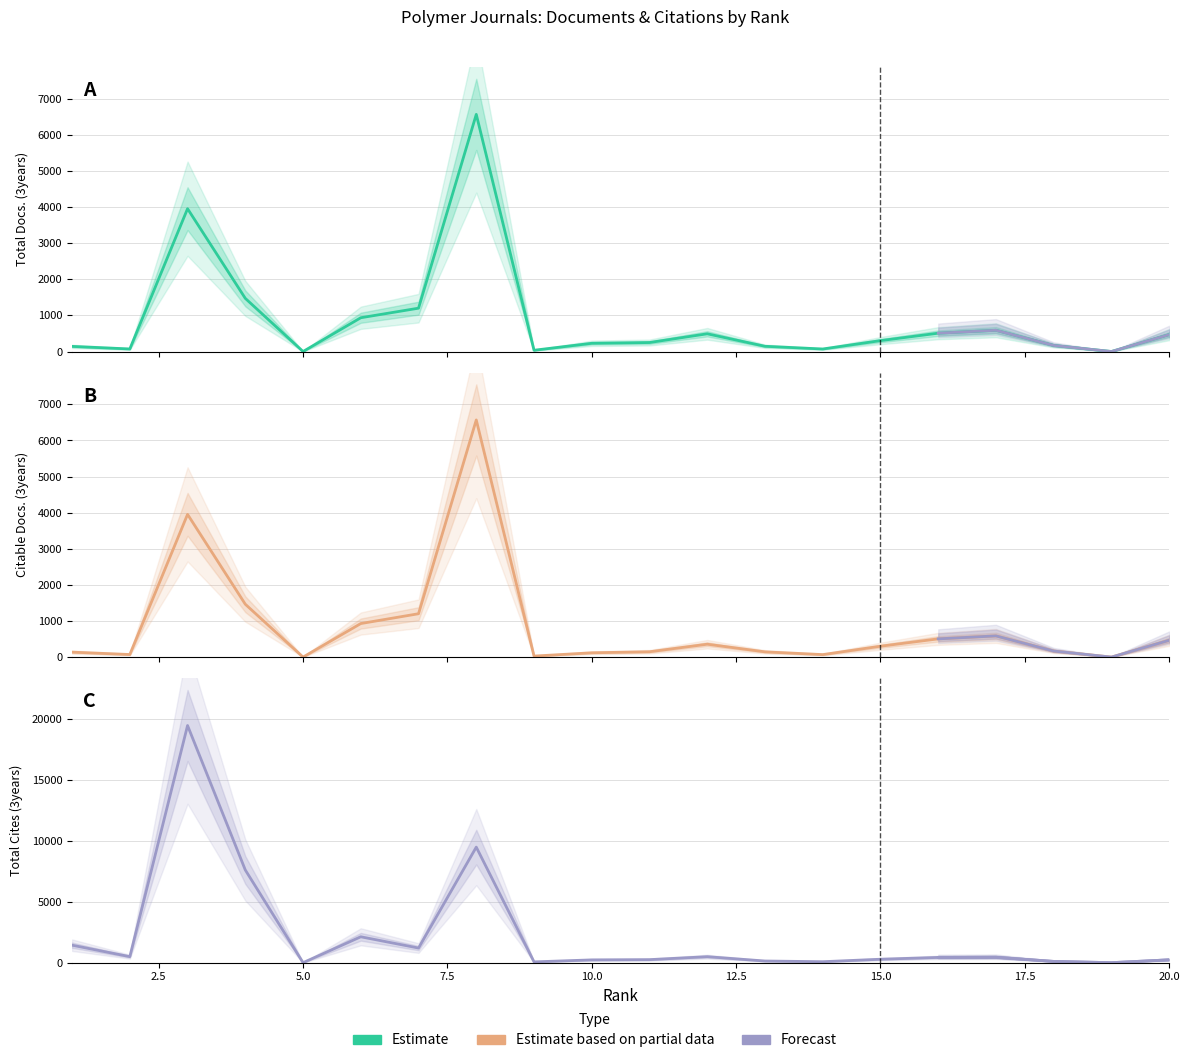

What is the difference between the Total Cites (3years) values at 20.0 and 10.0?

65